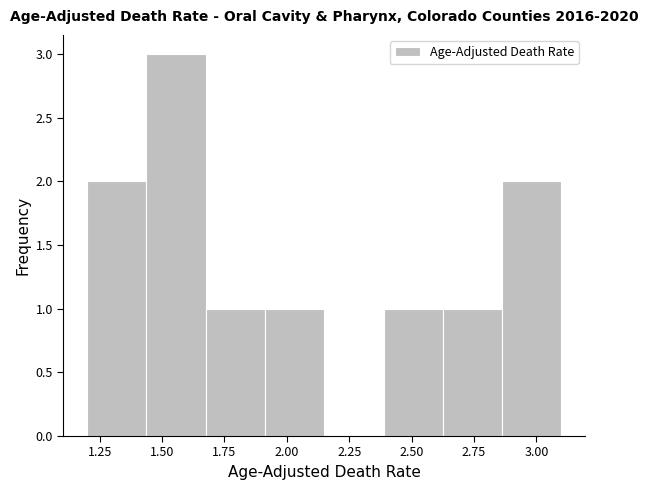

Reading left to right, transcribe this chart: for each bar, give the range it covers on the x-axis and its height. Neither the bar edges nor the heights are printed on the chart, so give them approximately, as read against the axes.

1.20 to 1.45: 2
1.45 to 1.70: 3
1.70 to 1.90: 1
1.90 to 2.15: 1
2.15 to 2.40: 0
2.40 to 2.65: 1
2.65 to 2.85: 1
2.85 to 3.10: 2